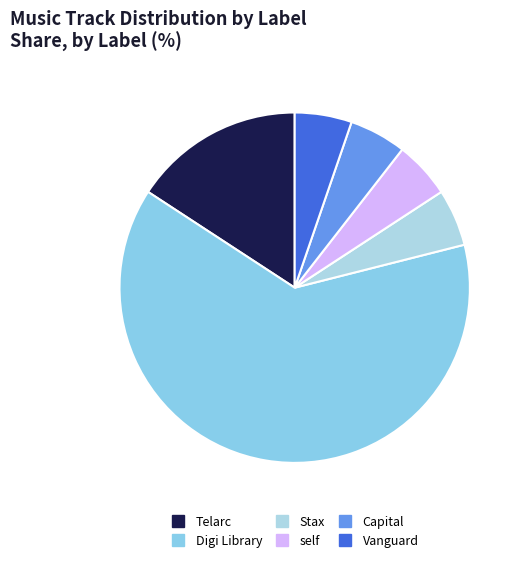

Combined, do Telarc and Capital account for over 50%?

No